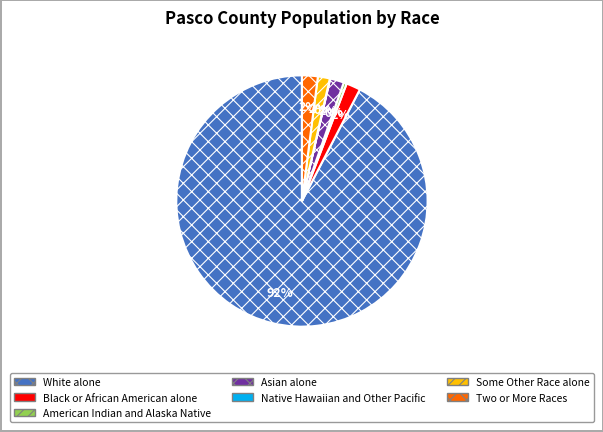

What is the largest slice in the pie chart?

White alone